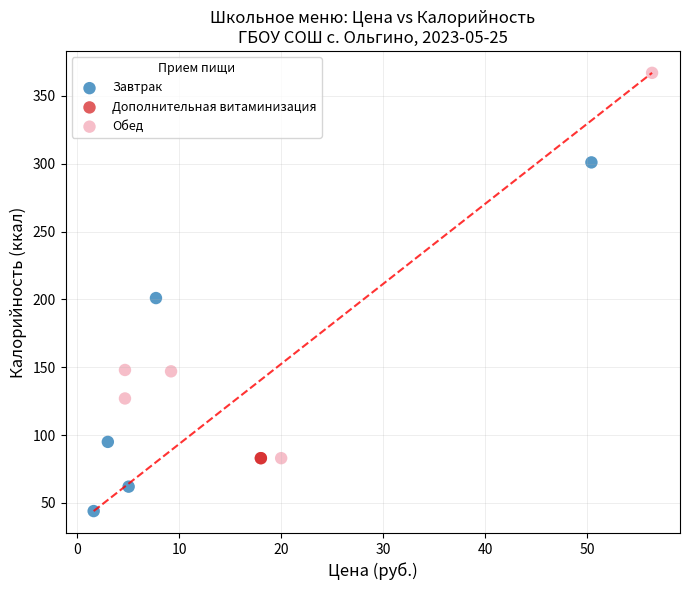

What are all the series names shown in the legend?

Завтрак, Дополнительная витаминизация, Обед